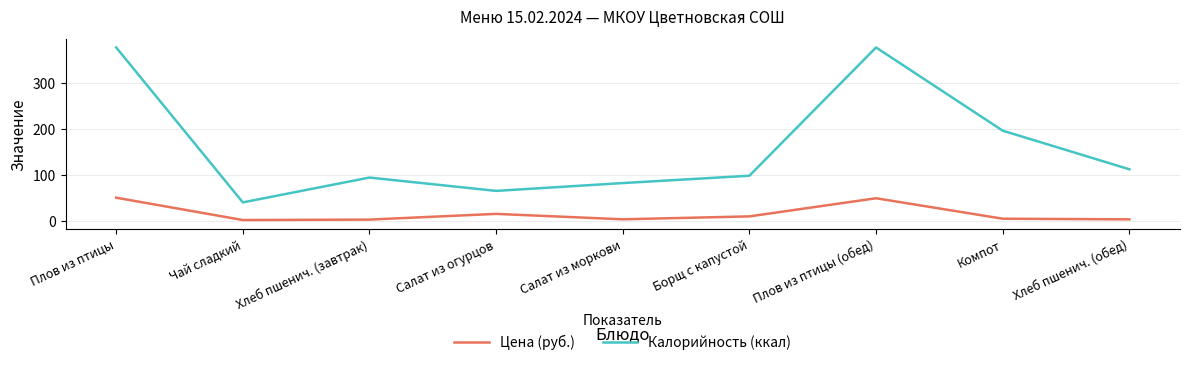

What is the difference between the Калорийность (ккал) values at Борщ с капустой and Плов из птицы (обед)?

279.0